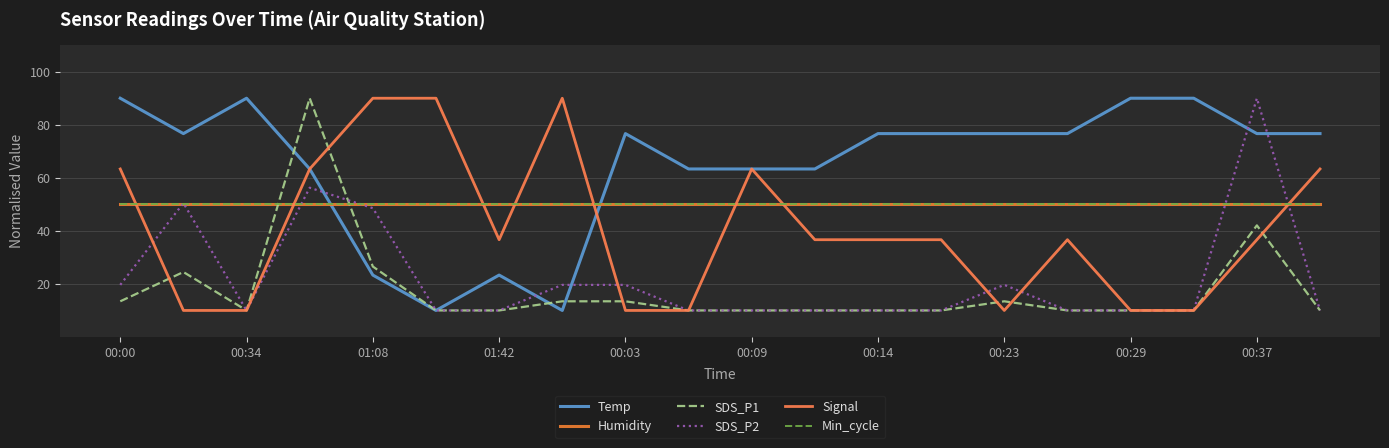

Which label corresponds to the smallest value in the chart?

00:09